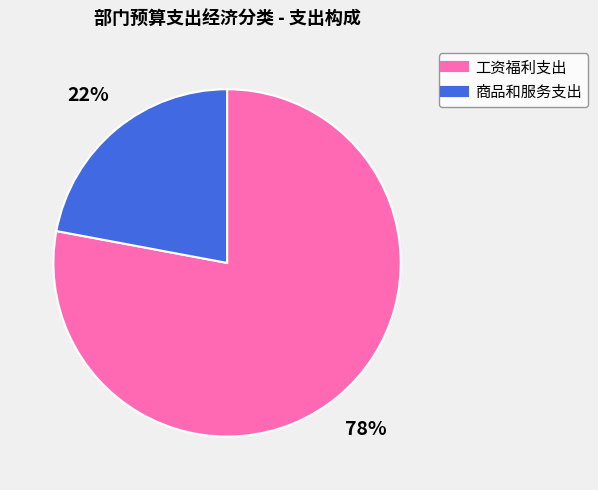

Rank the categories by value from highest to lowest.

工资福利支出, 商品和服务支出